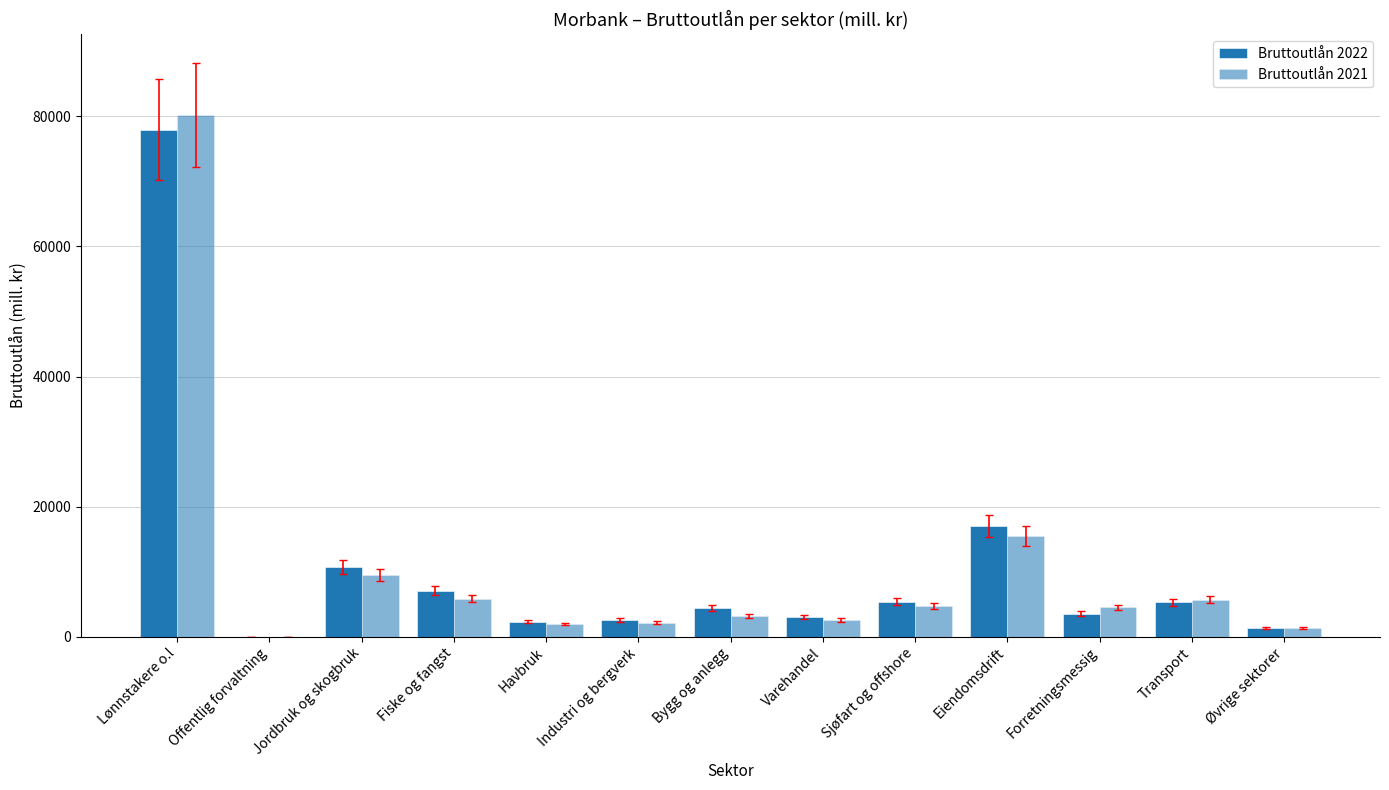

How many groups of bars are there?

13